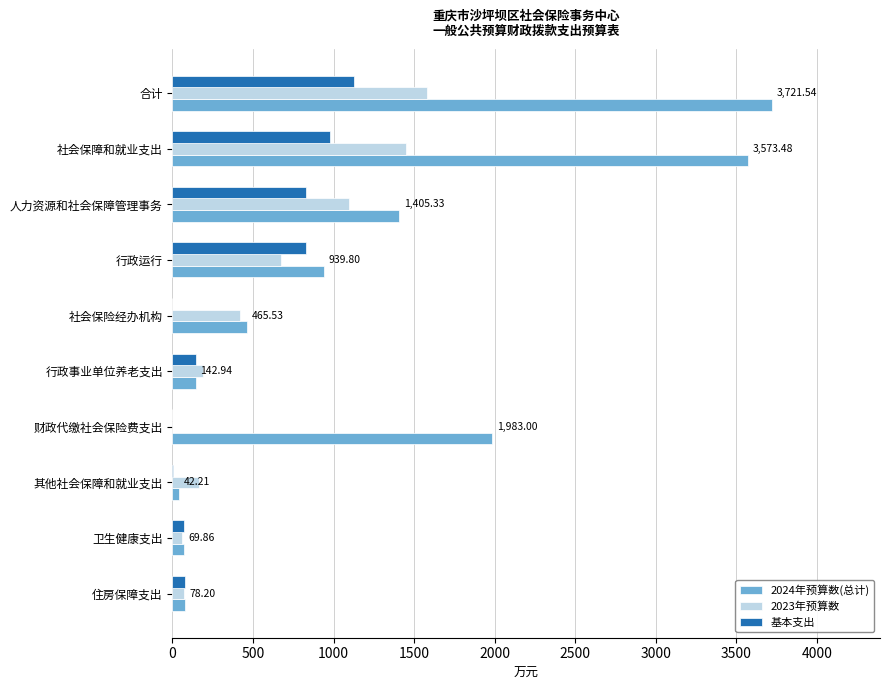

At which label does 2024年预算数(总计) reach its peak?

合计